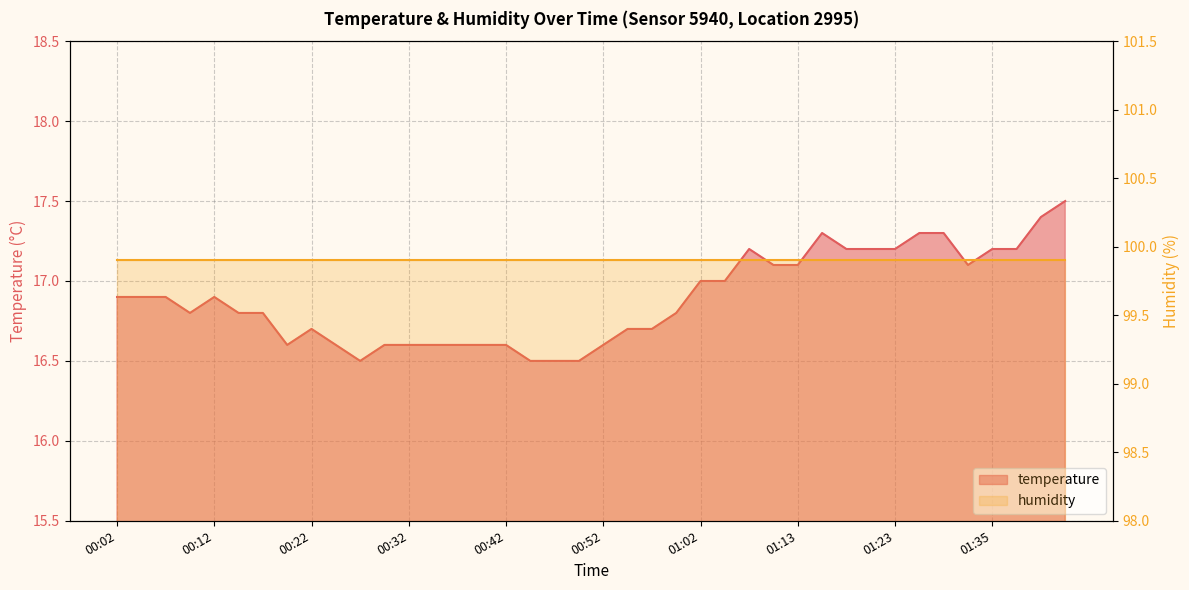

The value at 00:45 is 16.5. True or false?

True